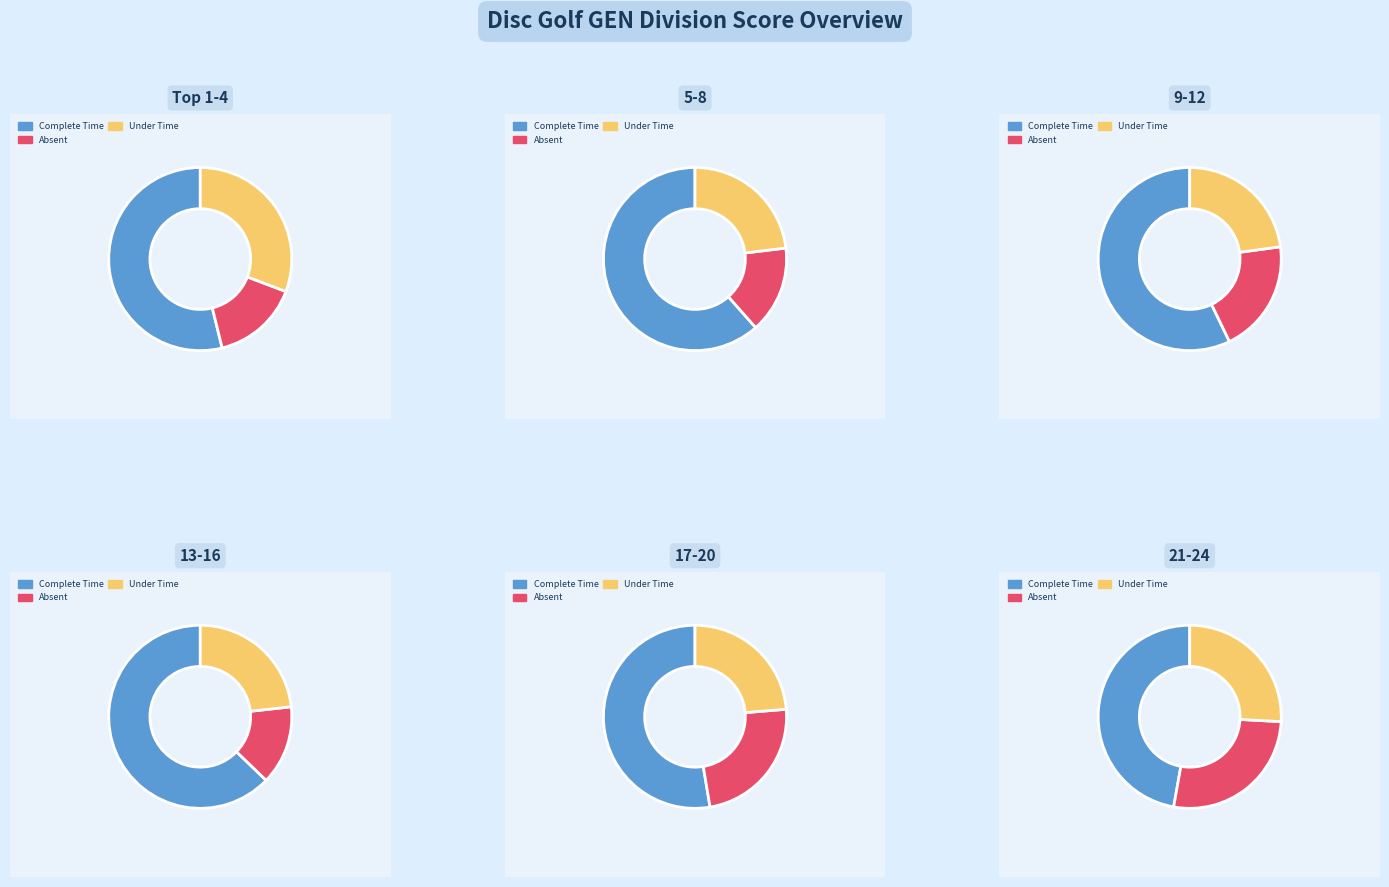

Is it true that T12 is 16% of the pie?

False